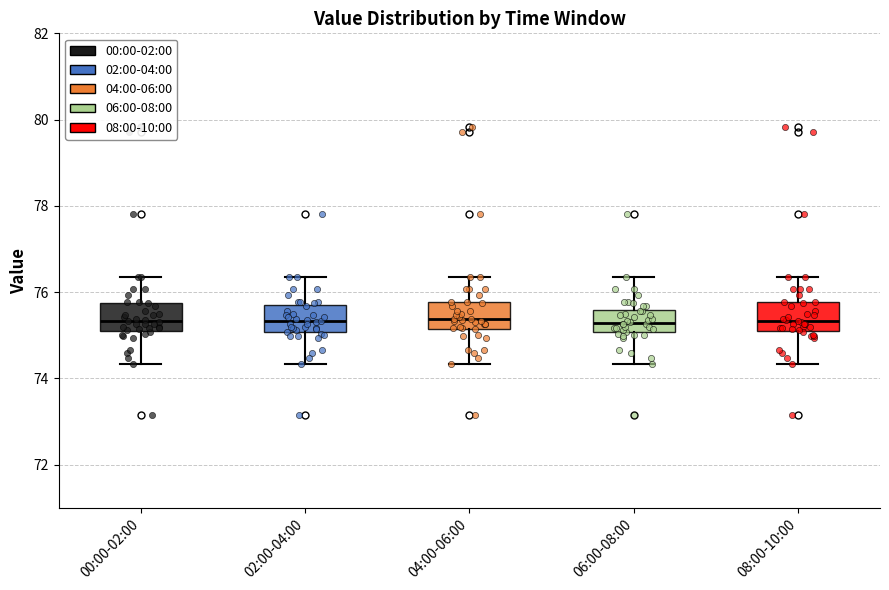

Reading left to right, read every box against the y-axis: the position of its median line, the range the box covers, and the ends of its whiskers. The values are not printed on the chart, so give them approximately, as read against the axis.

00:00-02:00: median 75.4, box 75.2 to 75.8, whiskers 74.4 to 76.4
02:00-04:00: median 75.4, box 75.0 to 75.6, whiskers 74.4 to 76.4
04:00-06:00: median 75.4, box 75.2 to 75.8, whiskers 74.4 to 76.4
06:00-08:00: median 75.2, box 75.0 to 75.6, whiskers 74.4 to 76.4
08:00-10:00: median 75.4, box 75.2 to 75.8, whiskers 74.4 to 76.4